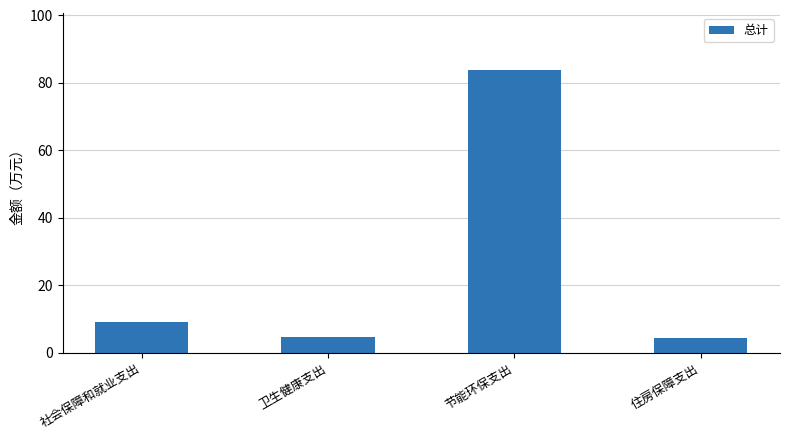

What is the label of the 4th bar from the left?

住房保障支出